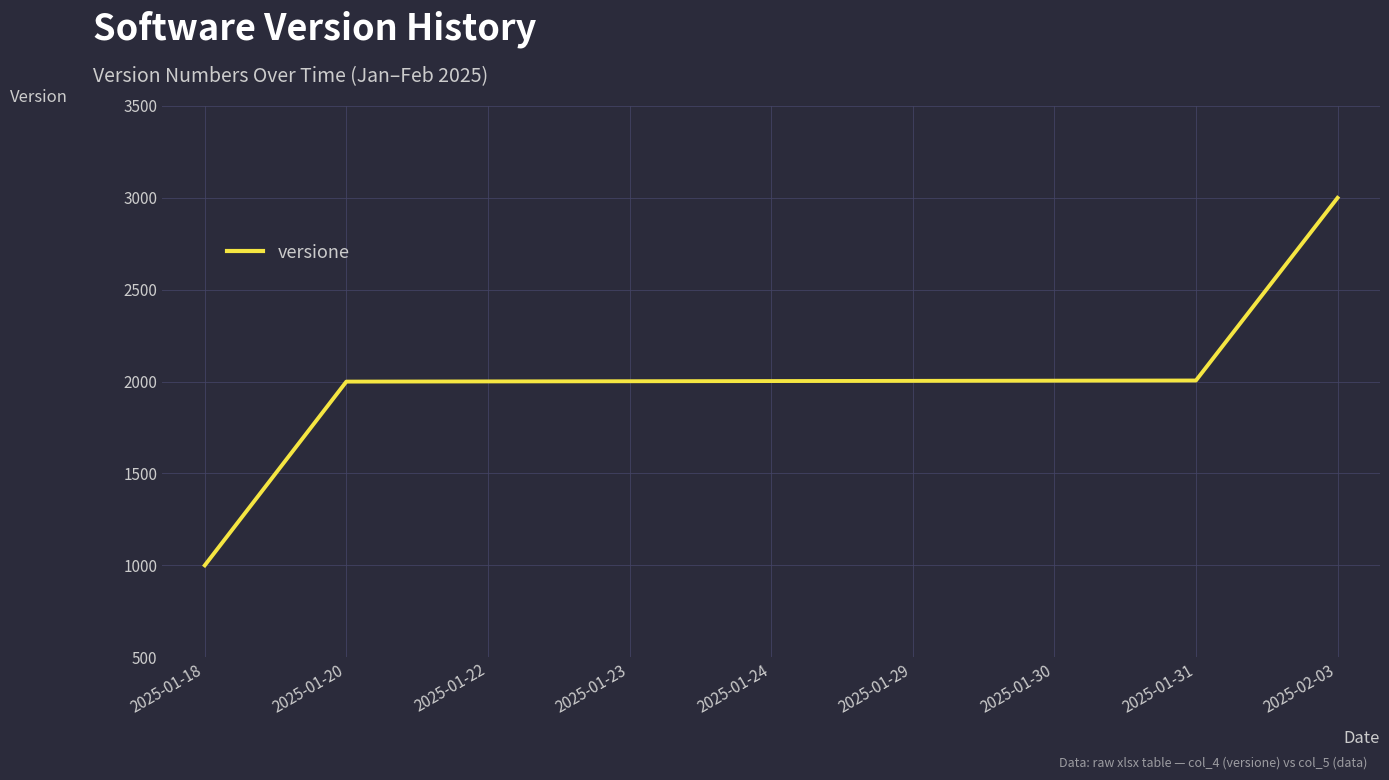

What is the sum of the values at 2025-01-30 and 2025-01-22?

4006